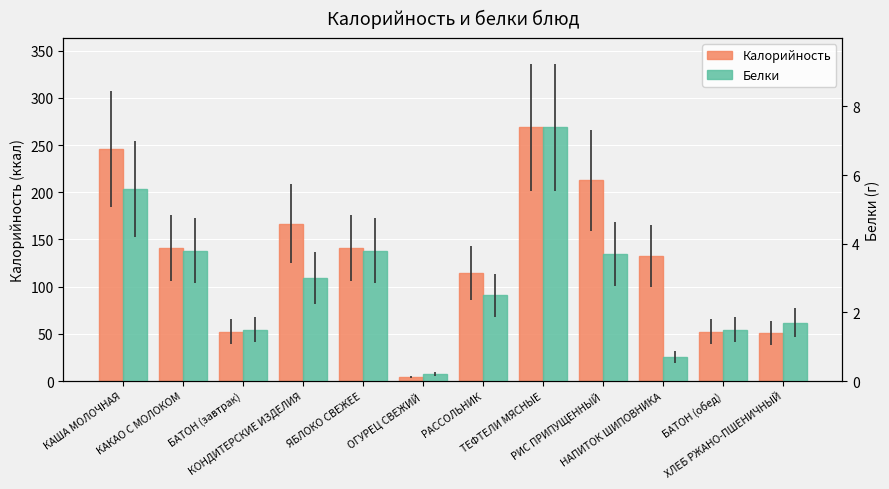

What are all the series names shown in the legend?

Калорийность, Белки